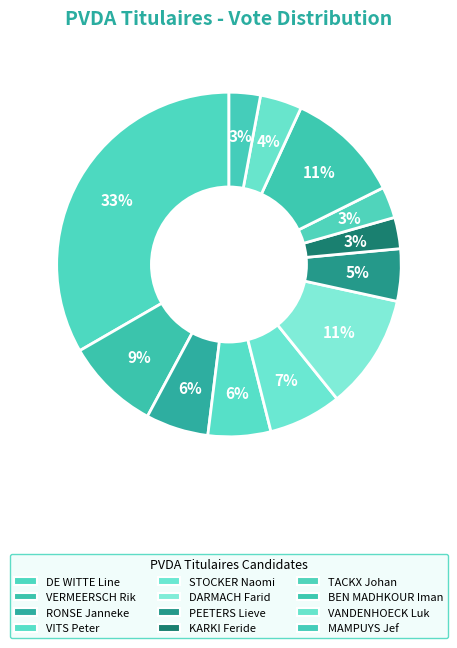

Rank the categories by value from lowest to highest.

KARKI Feride, TACKX Johan, MAMPUYS Jef, VANDENHOECK Luk, PEETERS Lieve, RONSE Janneke, VITS Peter, STOCKER Naomi, VERMEERSCH Rik, DARMACH Farid, BEN MADHKOUR Iman, DE WITTE Line